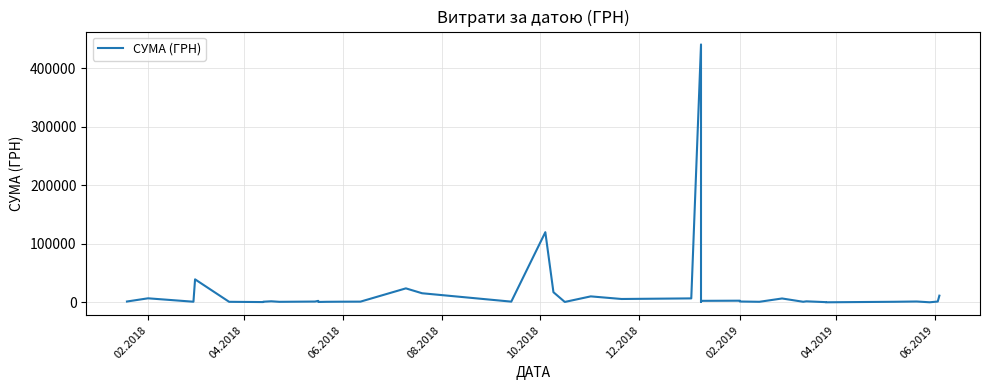

Reading left to right, extract all data points from this chart.

1540.9	6999.9	1168.0	39409.0	1014.0	578.0	1162.7	1913.8	995.0	1452.0	2677.0	752.0	1036.4	1202.8	1320.0	23999.0	15646.4	1322.0	120000.0	17444.0	776.4	10312.5	5844.0	6863.2	440817.4	838.8	2688.0	2939.9	1530.0	1051.9	6724.2	1088.0	1840.5	458.8	188.2	1066.0	1560.0	203.2	1500.0	11528.0